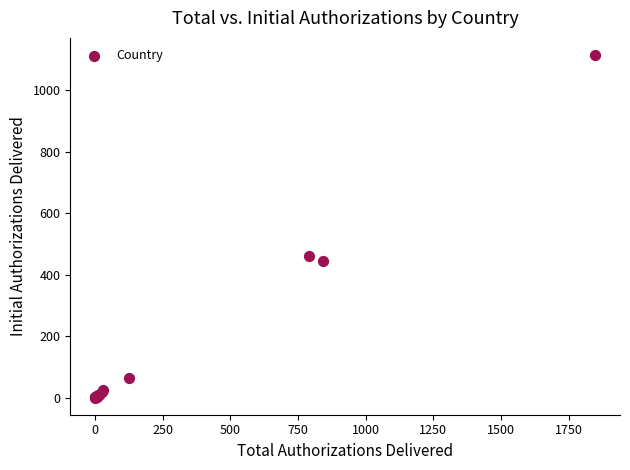

What Y value in the scatter plot is closest to 557?

459